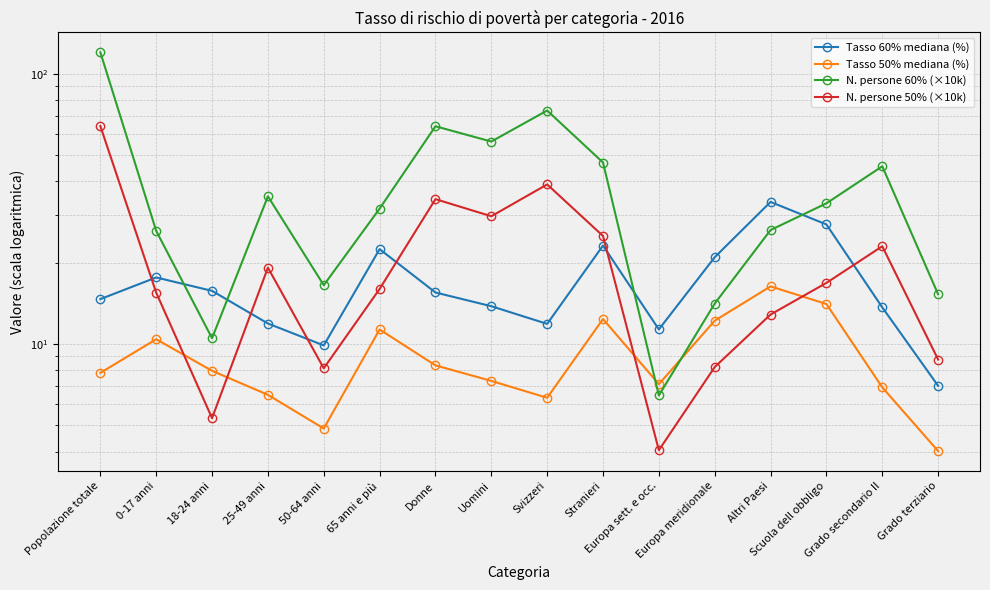

Rank the categories by N. persone 50% (×10k) value from highest to lowest.

Popolazione totale, Svizzeri, Donne, Uomini, Stranieri, Grado secondario II, 25-49 anni, Scuola dell obbligo, 65 anni e più, 0-17 anni, Altri Paesi, Grado terziario, Europa meridionale, 50-64 anni, 18-24 anni, Europa sett. e occ.